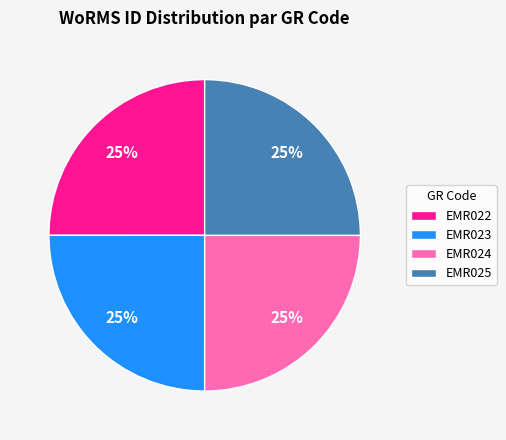

Is it true that EMR022 is 12% of the pie?

False